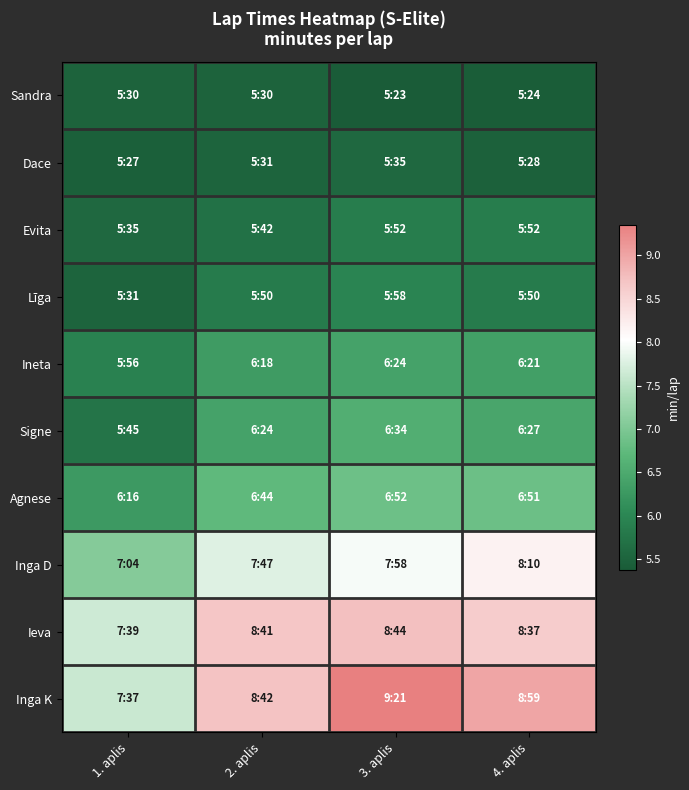

Reading left to right, list all the values displayed in this chart.

Sandra: 1. aplis=5.5	2. aplis=5.5	3. aplis=5.4	4. aplis=5.4
Dace: 1. aplis=5.5	2. aplis=5.5	3. aplis=5.6	4. aplis=5.5
Evita: 1. aplis=5.6	2. aplis=5.7	3. aplis=5.9	4. aplis=5.9
Līga: 1. aplis=5.5	2. aplis=5.8	3. aplis=6.0	4. aplis=5.8
Ineta: 1. aplis=5.9	2. aplis=6.3	3. aplis=6.4	4. aplis=6.3
Signe: 1. aplis=5.8	2. aplis=6.4	3. aplis=6.6	4. aplis=6.5
Agnese: 1. aplis=6.3	2. aplis=6.7	3. aplis=6.9	4. aplis=6.8
Inga D: 1. aplis=7.1	2. aplis=7.8	3. aplis=8.0	4. aplis=8.2
Ieva: 1. aplis=7.7	2. aplis=8.7	3. aplis=8.7	4. aplis=8.6
Inga K: 1. aplis=7.6	2. aplis=8.7	3. aplis=9.3	4. aplis=9.0